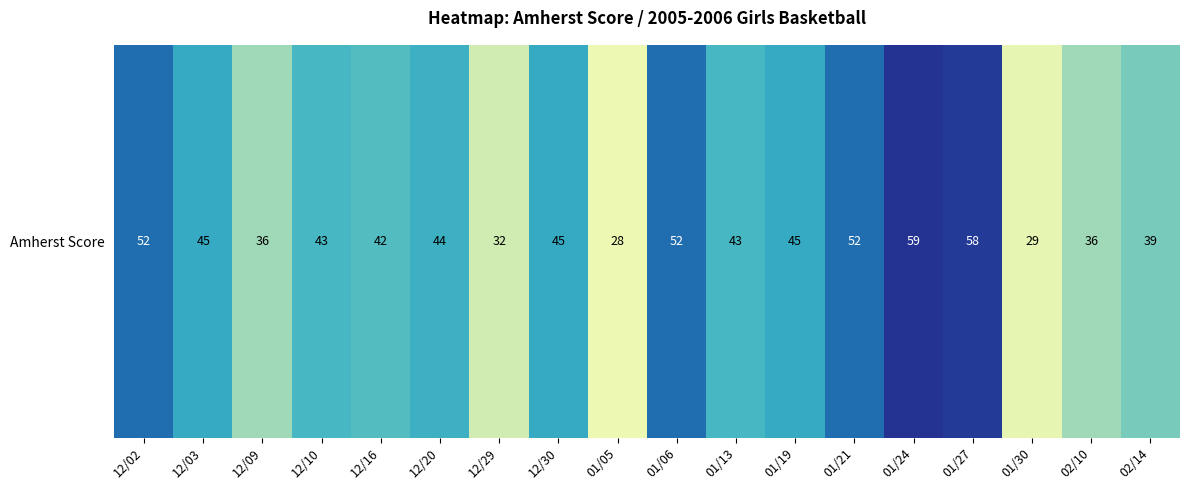

What is the sum of all values?

780